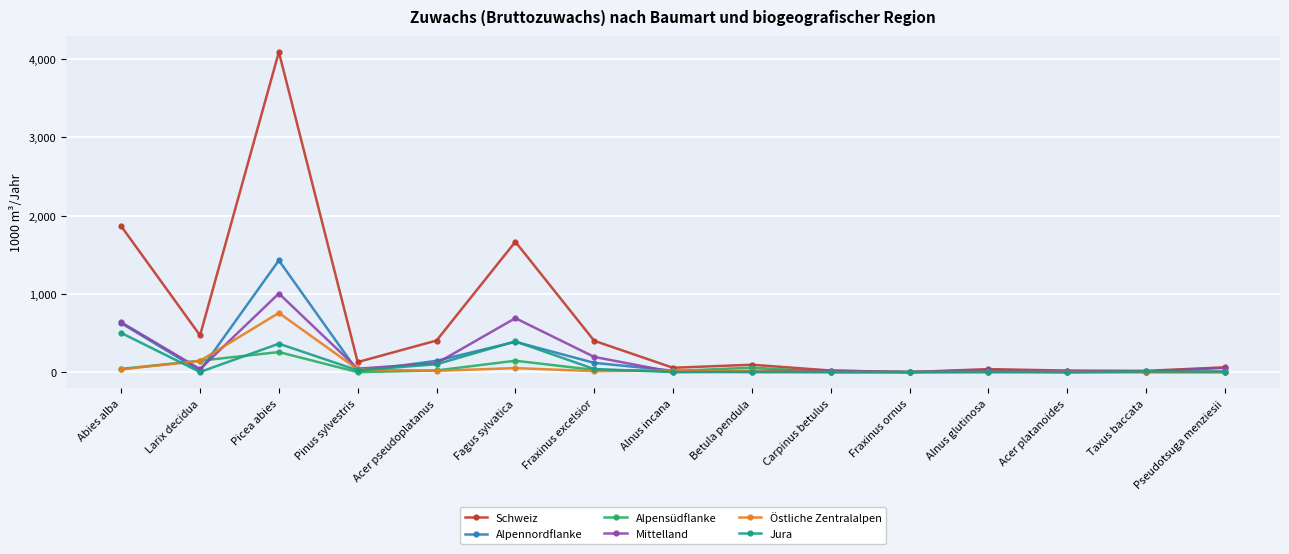

Where is the first local maximum for Östliche Zentralalpen?

Picea abies